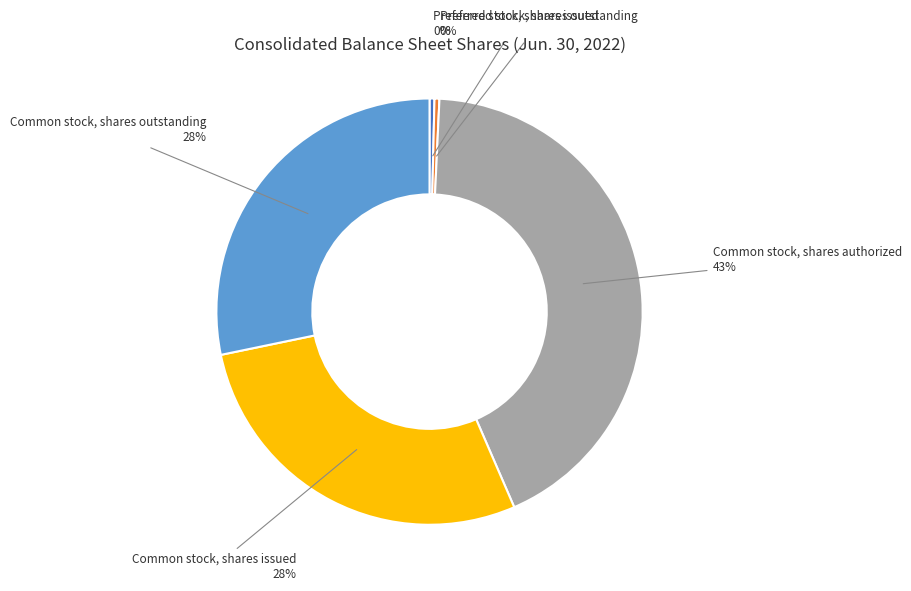

To the nearest percent, what is the average slice percentage?

20%